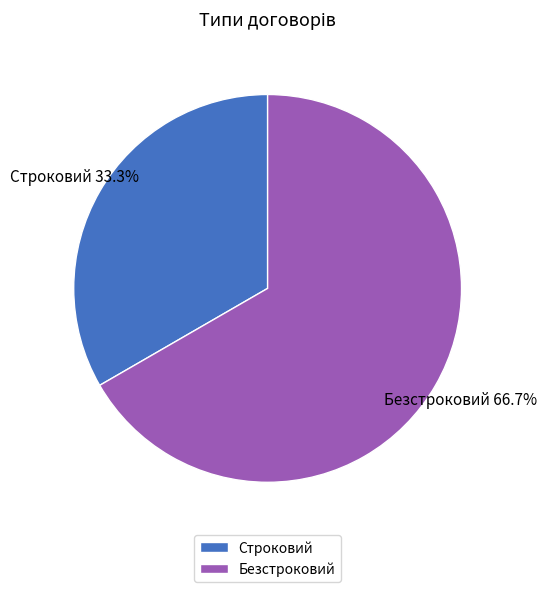

Rank the categories by value from lowest to highest.

Строковий, Безстроковий